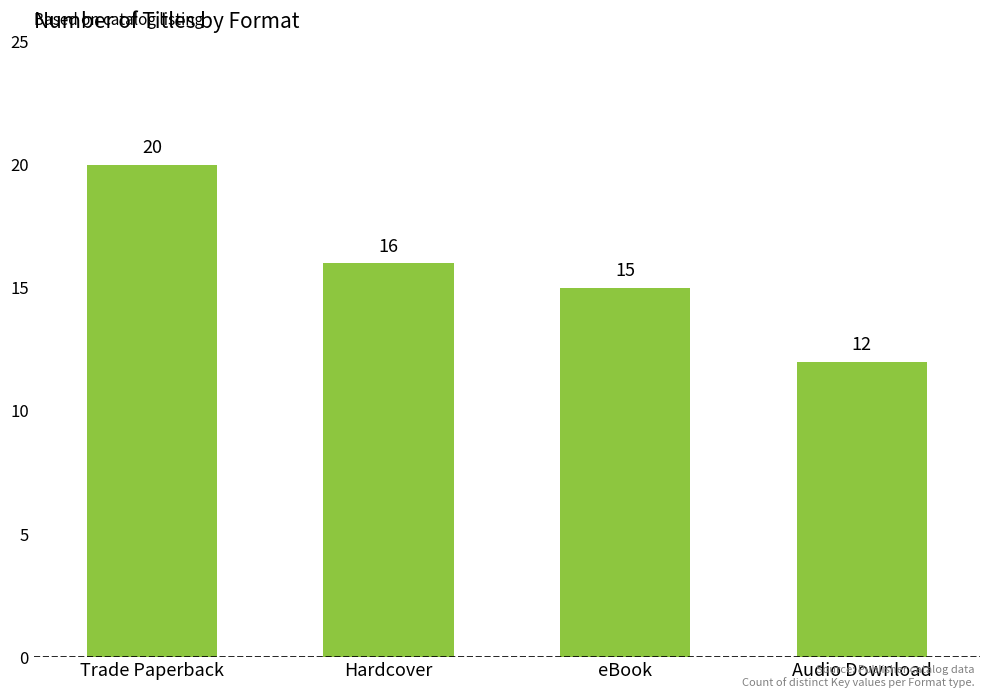

List the labels in order of value, largest first.

Trade Paperback, Hardcover, eBook, Audio Download